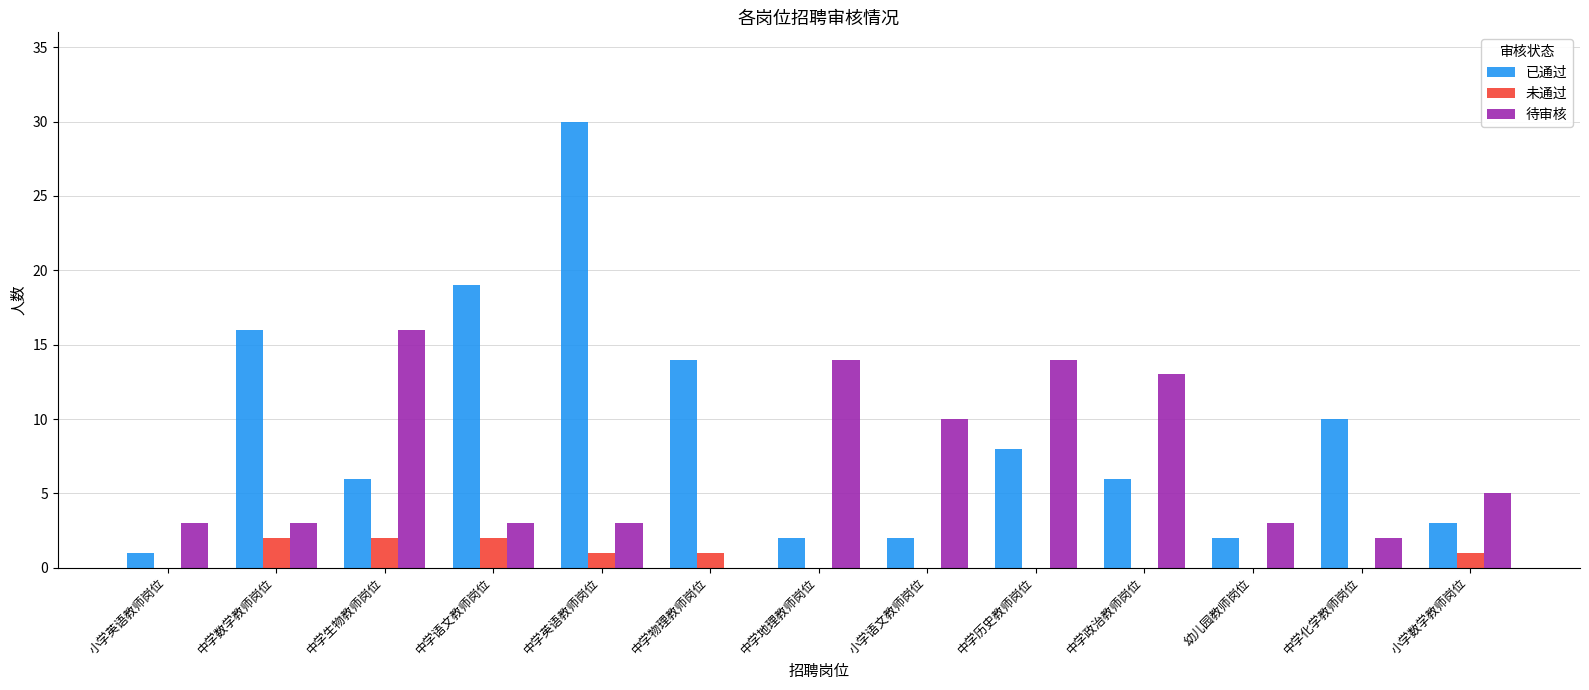

Reading right to left, what are all the values shown in this chart?

已通过: 3	10	2	6	8	2	2	14	30	19	6	16	1
未通过: 1	0	0	0	0	0	0	1	1	2	2	2	0
待审核: 5	2	3	13	14	10	14	0	3	3	16	3	3